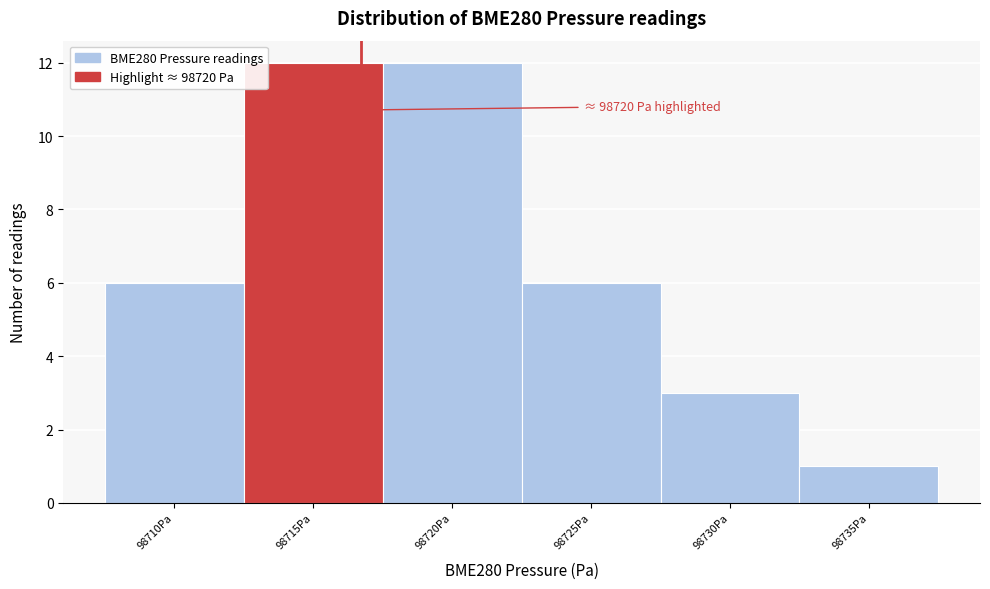

Reading left to right, what are all the values shown in this chart?

6	12	12	6	3	1